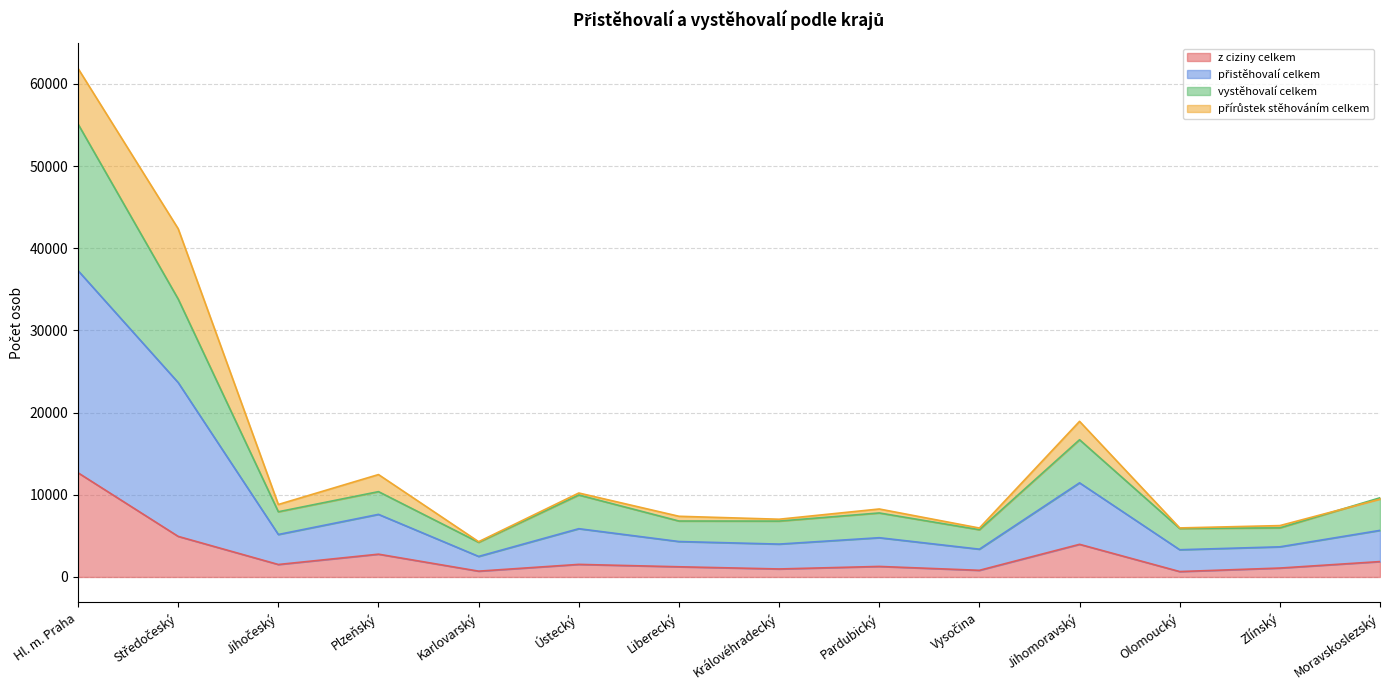

Which series has the largest total across all categories?

přistěhovalí celkem